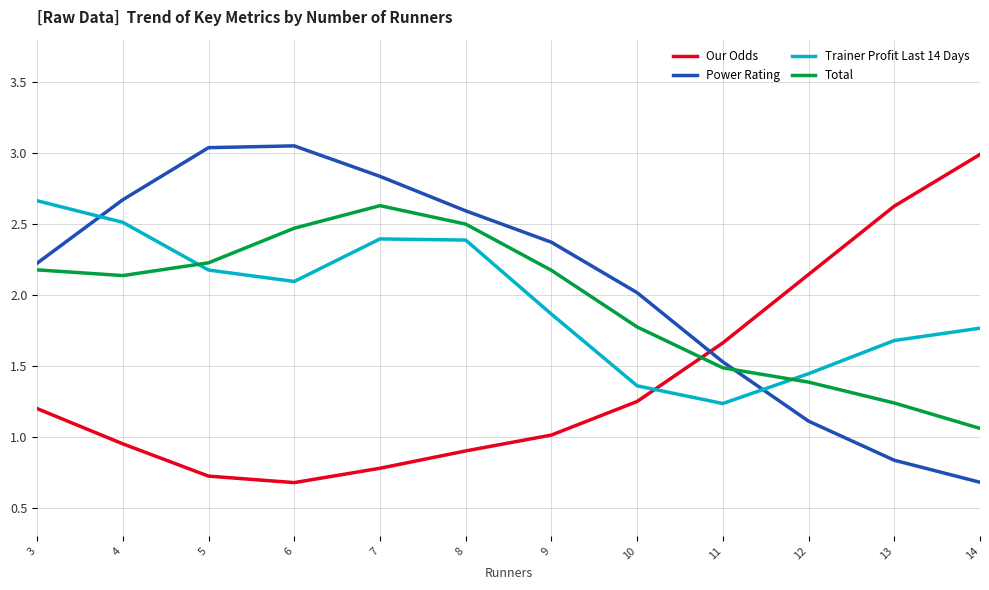

What is the total value across all series at 10?

6.4